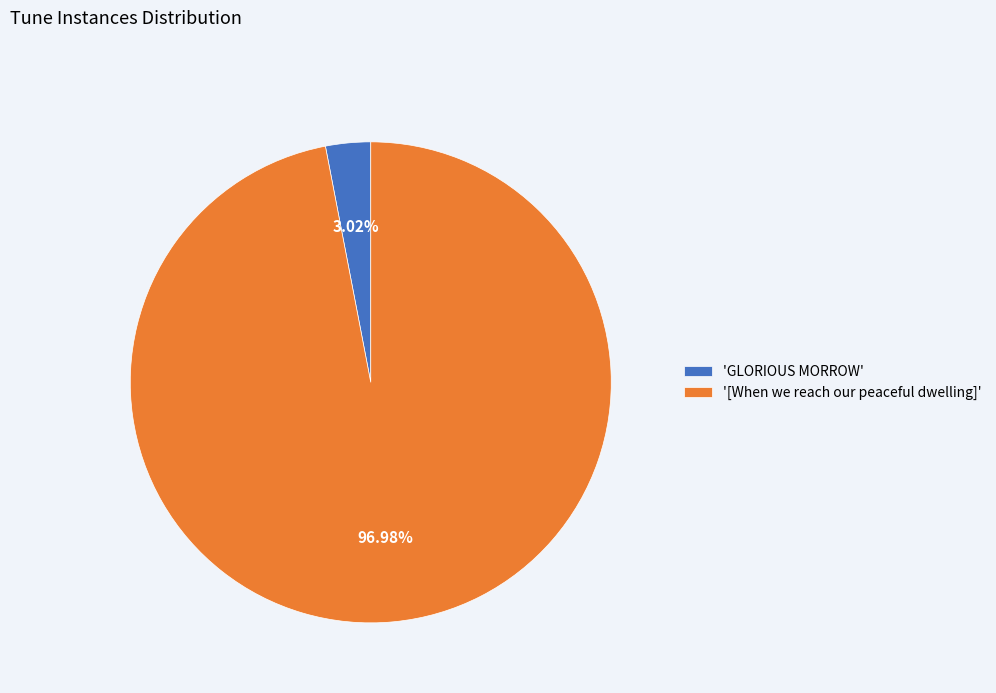

Which slice is the largest?

'[When we reach our peaceful dwelling]'